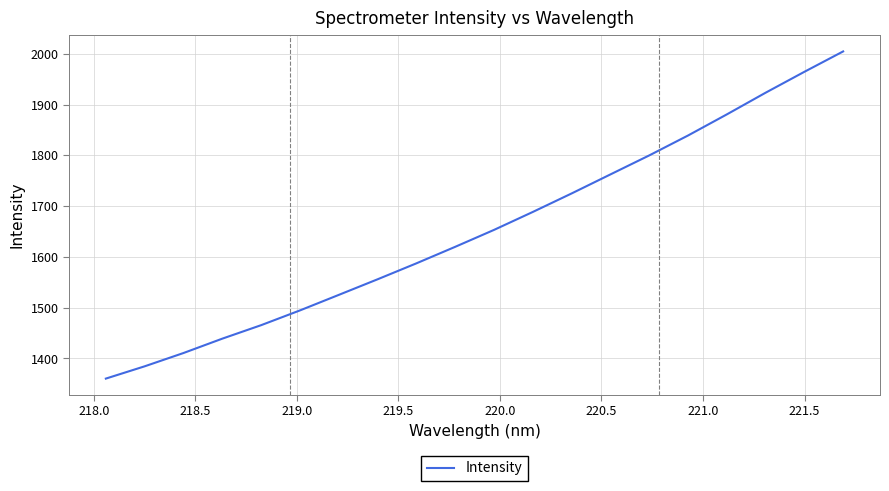

What is the greatest value displayed?

2004.9